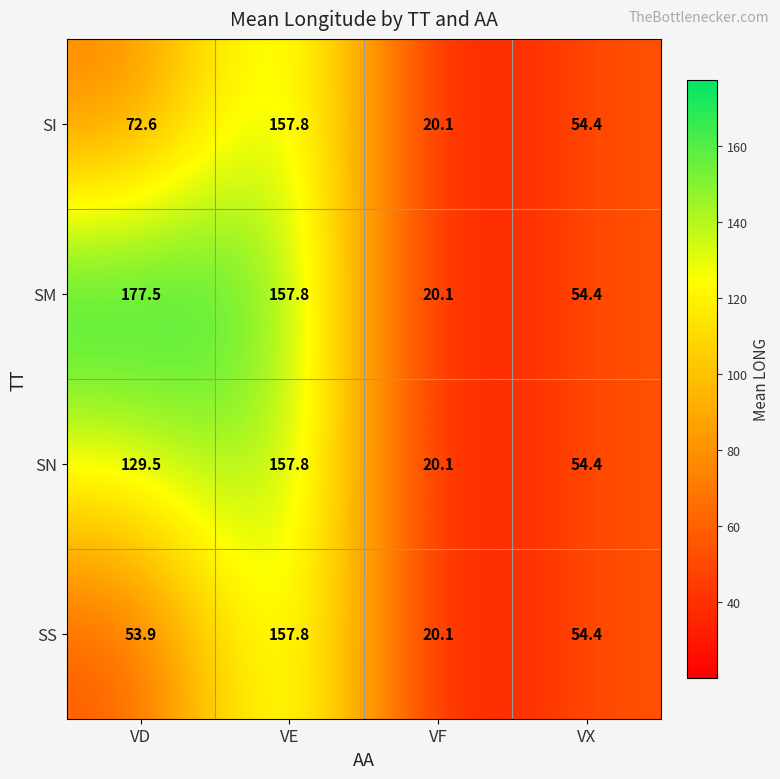

Read the SN value at VE.

157.8